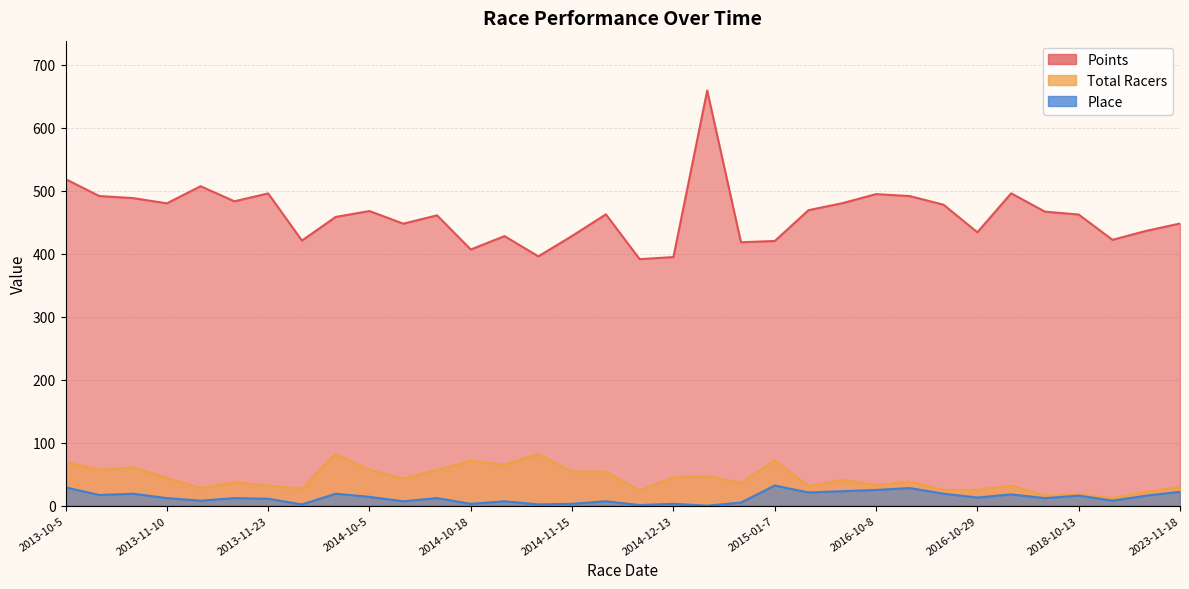

Count the number of categories in the chart.

34